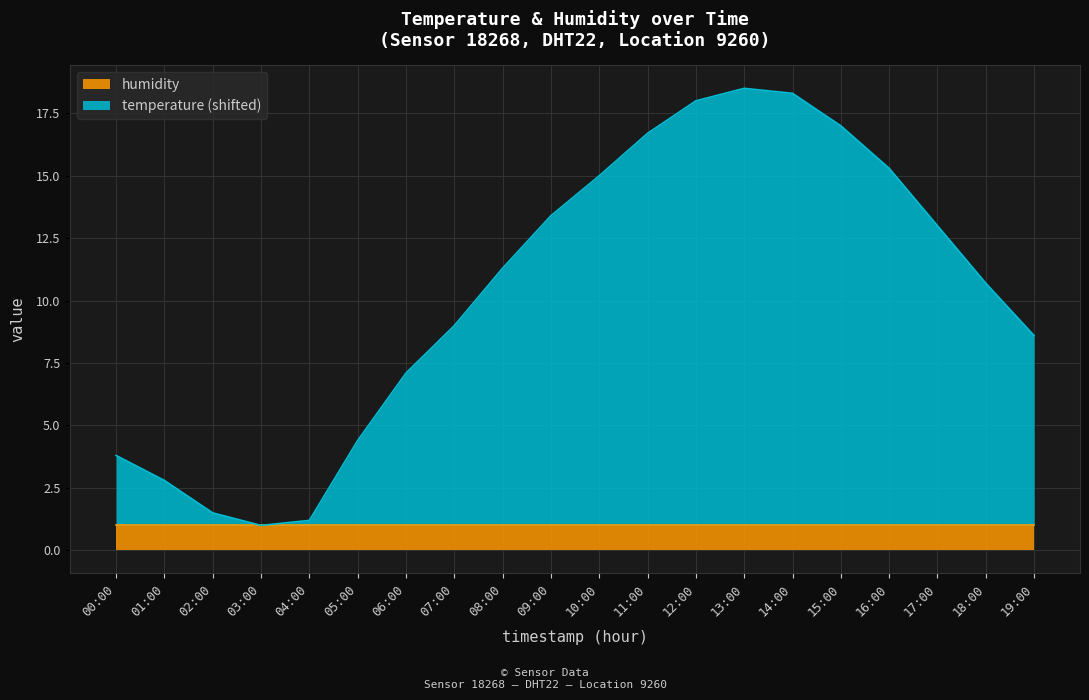

What is the difference between the maximum and minimum values?

17.5